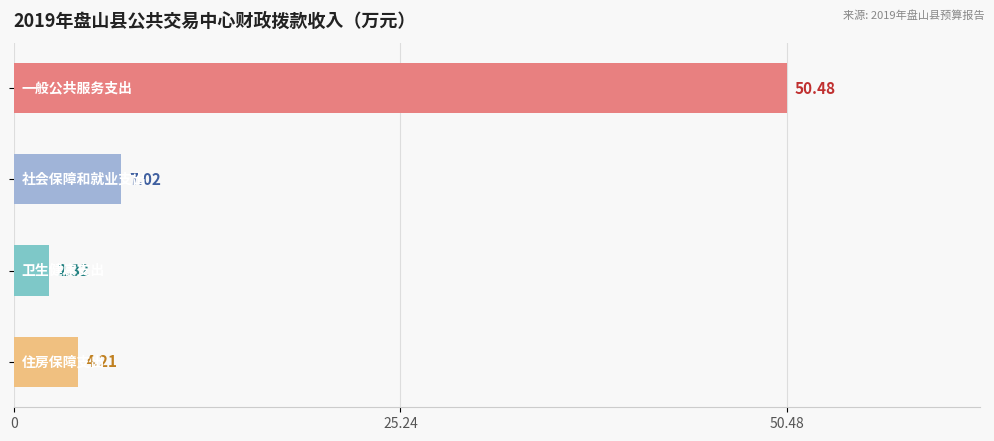

What is the average value?

16.0